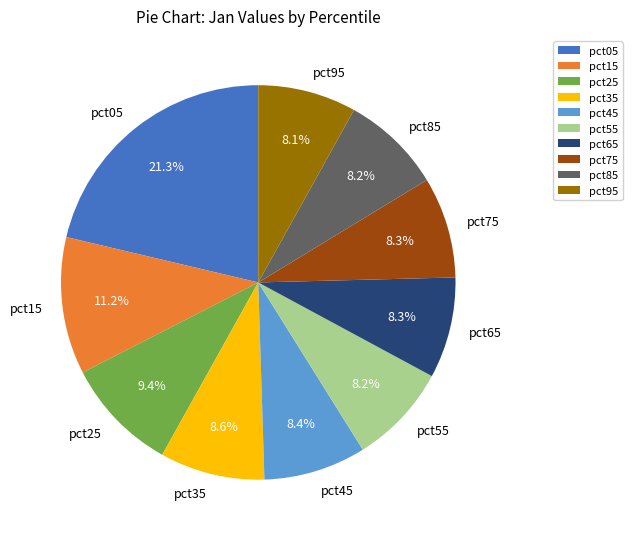

What is the largest slice in the pie chart?

pct05